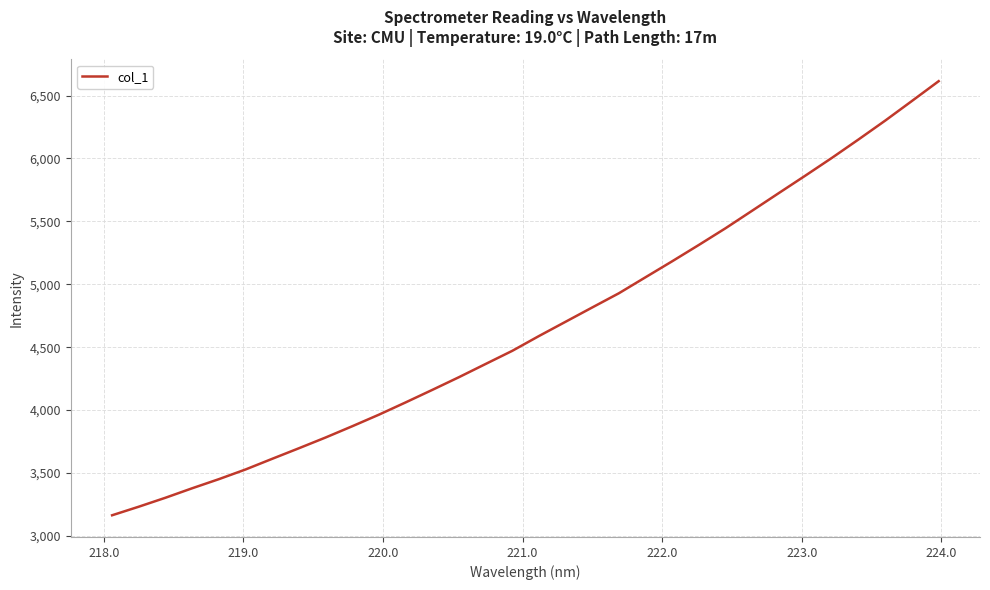

What is the greatest value displayed?

6614.3